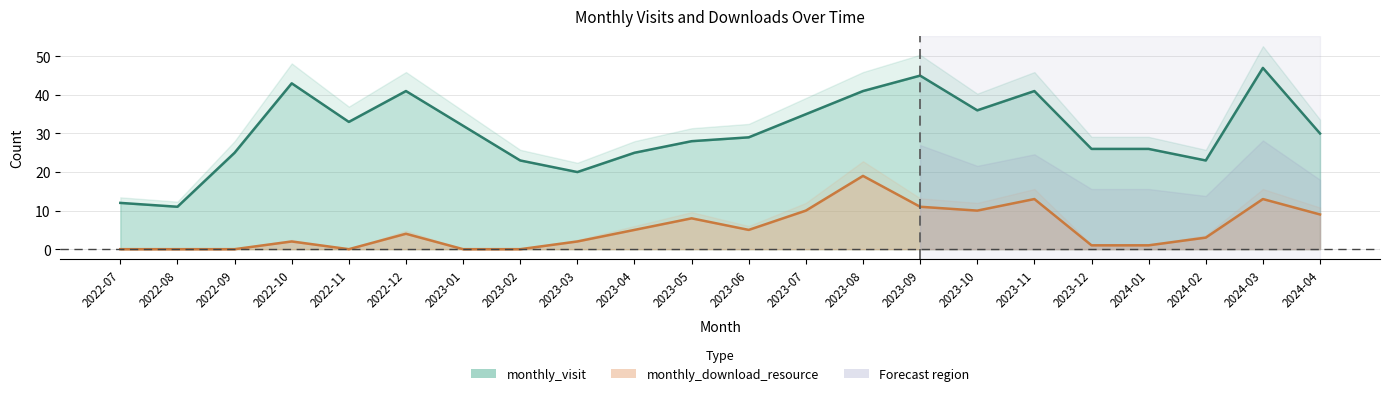

What is the approximate value of monthly_download_resource at 2023-03?

2